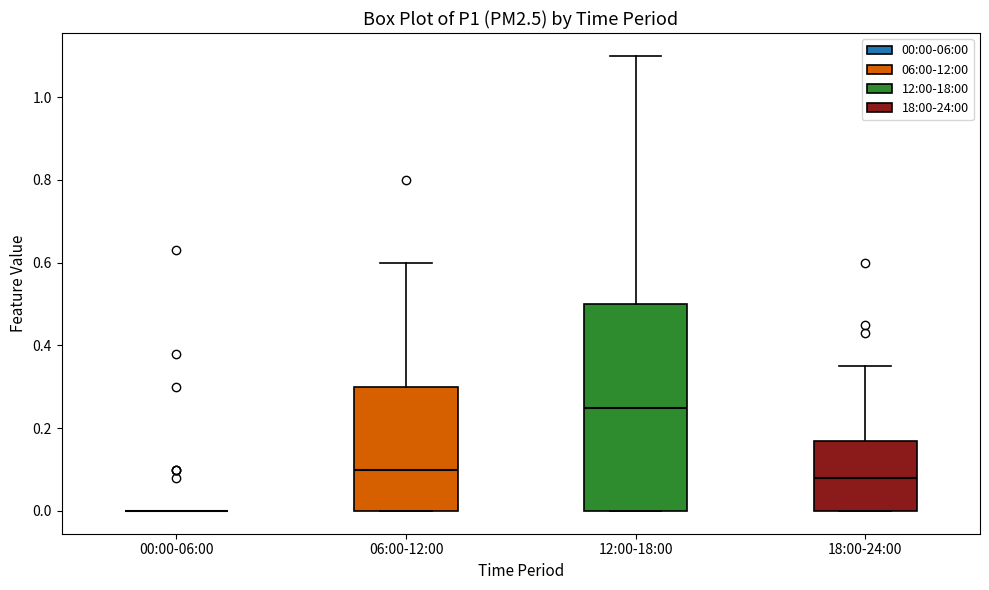

Reading left to right, transcribe this box plot: for each box, give where its median line is, the range the box spans, and where its two whiskers end, as read against the y-axis. The values are not printed on the chart, so give them approximately, as read against the axis.

00:00-06:00: box collapsed to a line at 0.00, whiskers 0.00 to 0.00
06:00-12:00: median 0.10, box 0.00 to 0.30, whiskers 0.00 to 0.60
12:00-18:00: median 0.26, box 0.00 to 0.50, whiskers 0.00 to 1.10
18:00-24:00: median 0.08, box 0.00 to 0.18, whiskers 0.00 to 0.36